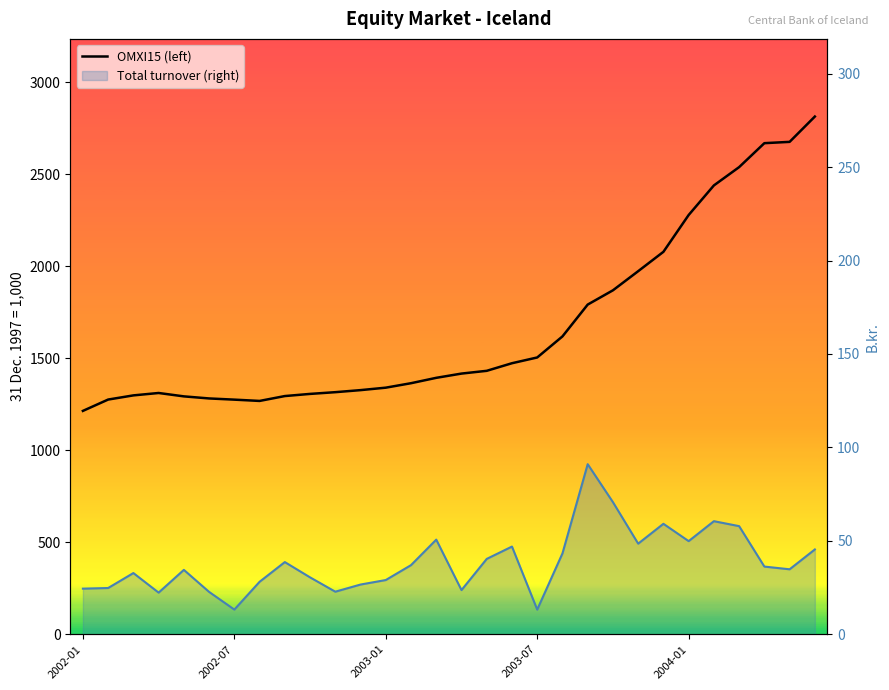

What is the minimum value shown in the chart?

13.2